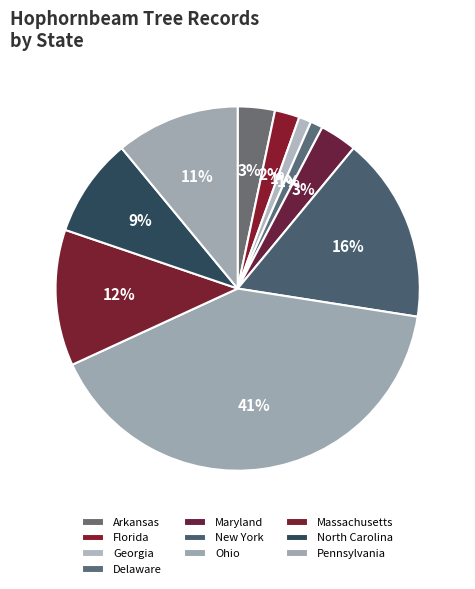

How many slices are in this pie chart?

10